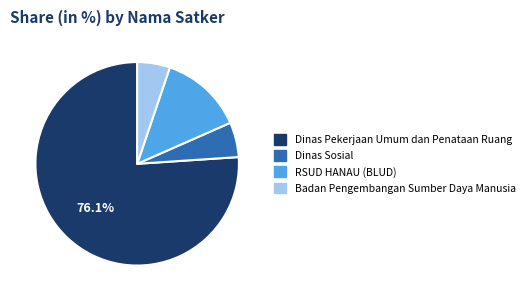

What is the largest slice in the pie chart?

Dinas Pekerjaan Umum dan Penataan Ruang